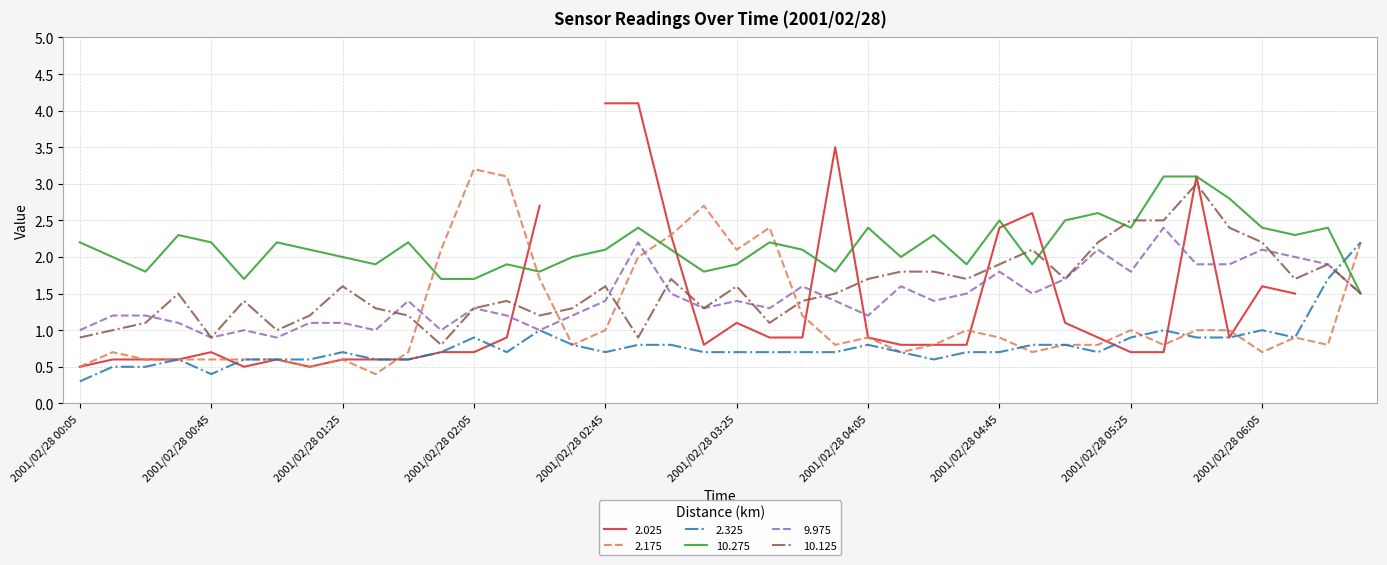

True or false: 10.275 has a value of 2.6 at 2001/02/28 06:35.

False